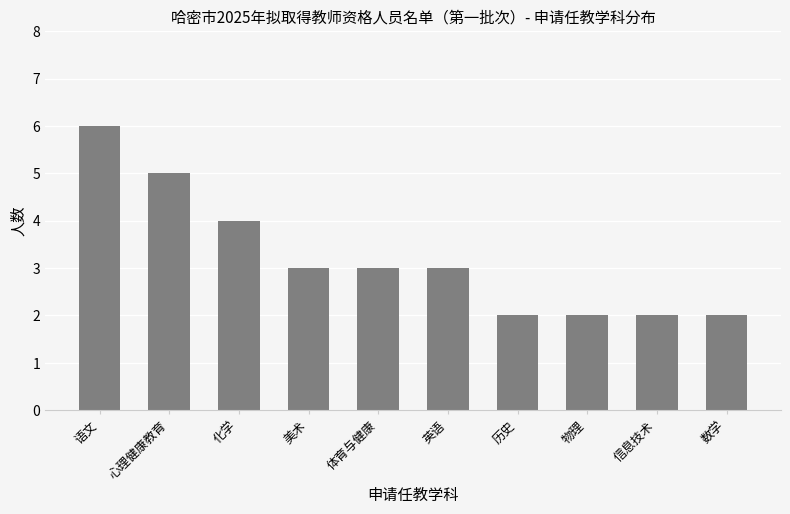

What is the greatest value displayed?

6